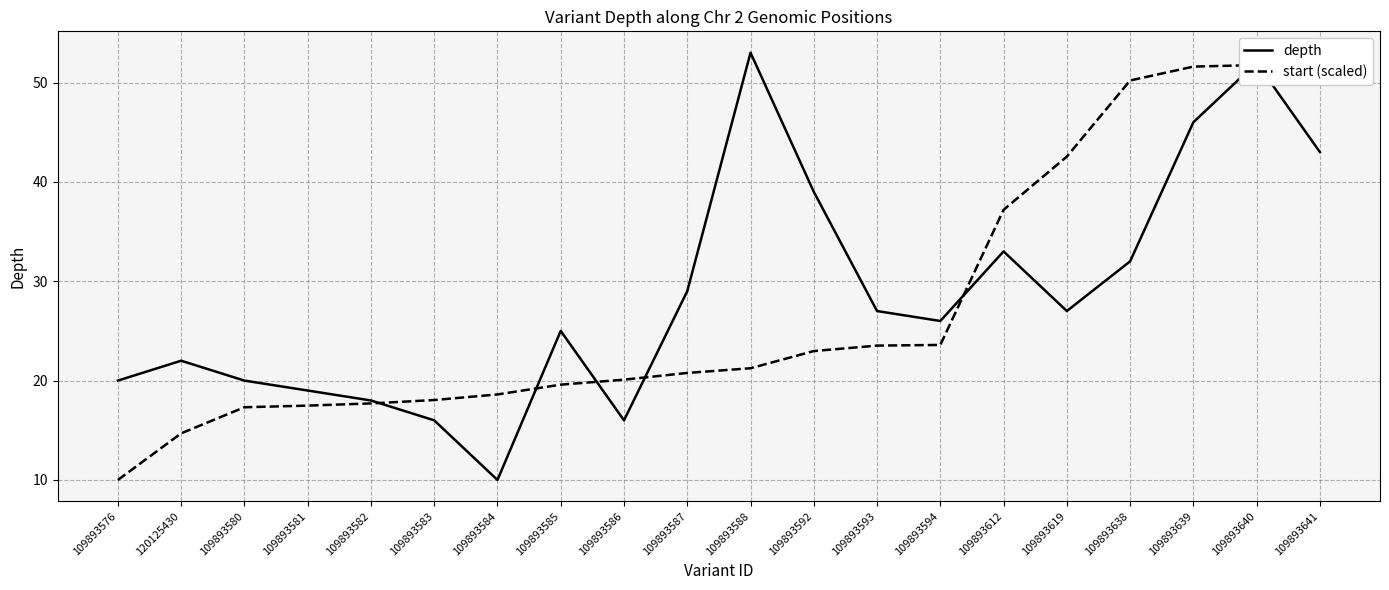

Rank the series by their maximum value, from highest to lowest.

depth, start (scaled)